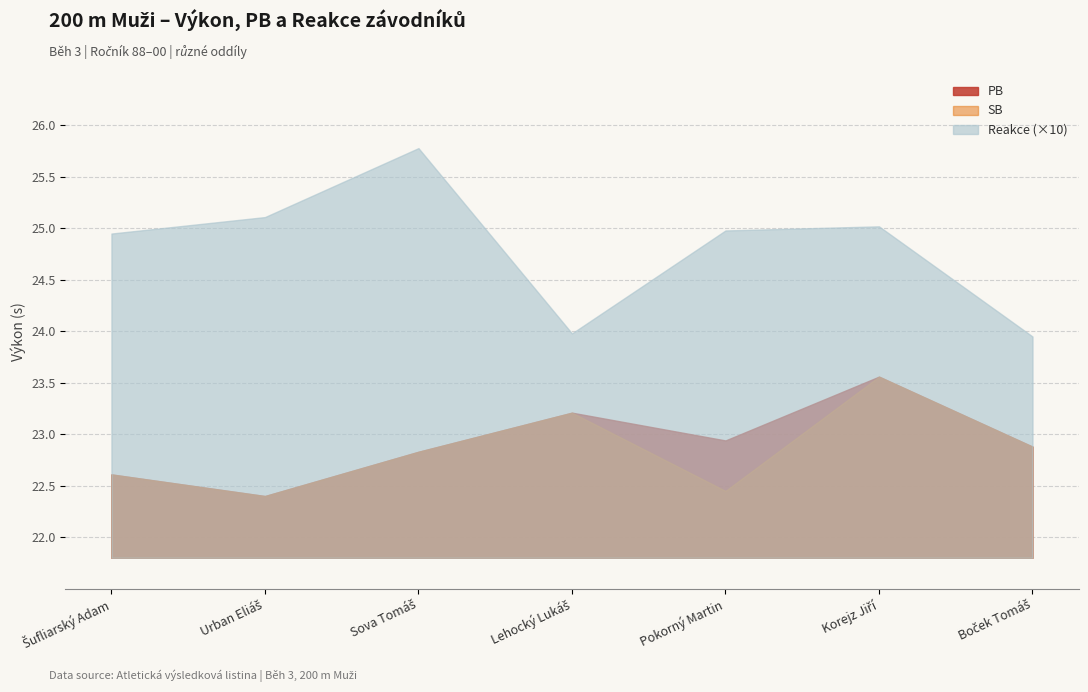

True or false: PB and Reakce cross at least once.

False